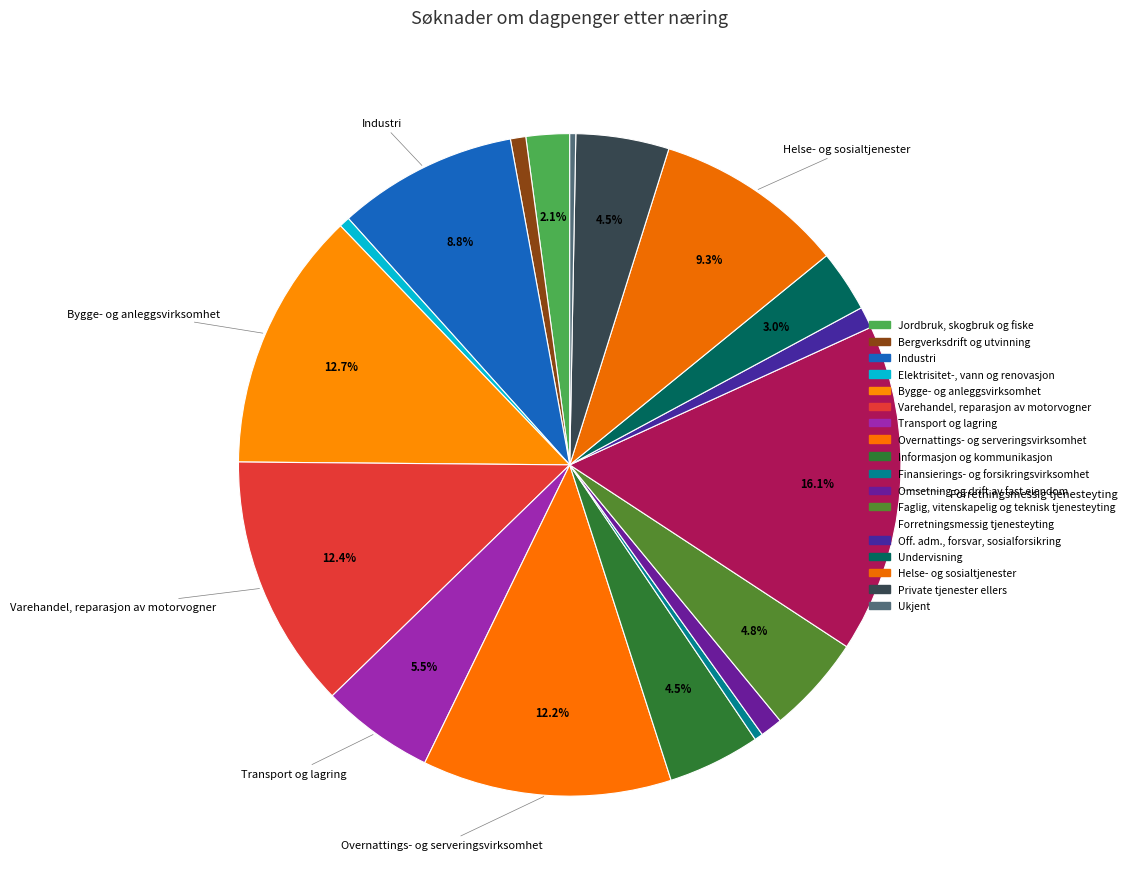

How many slices are in this pie chart?

18